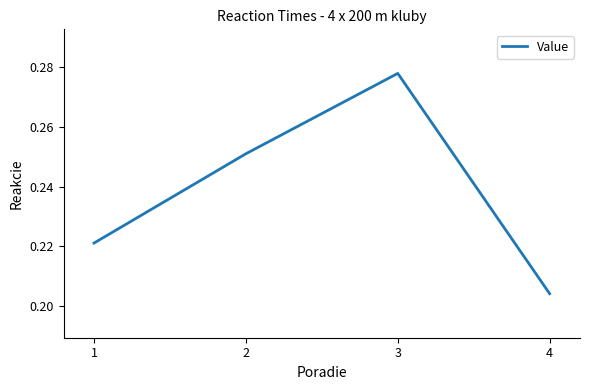

List the labels in order of value, smallest first.

4, 1, 2, 3